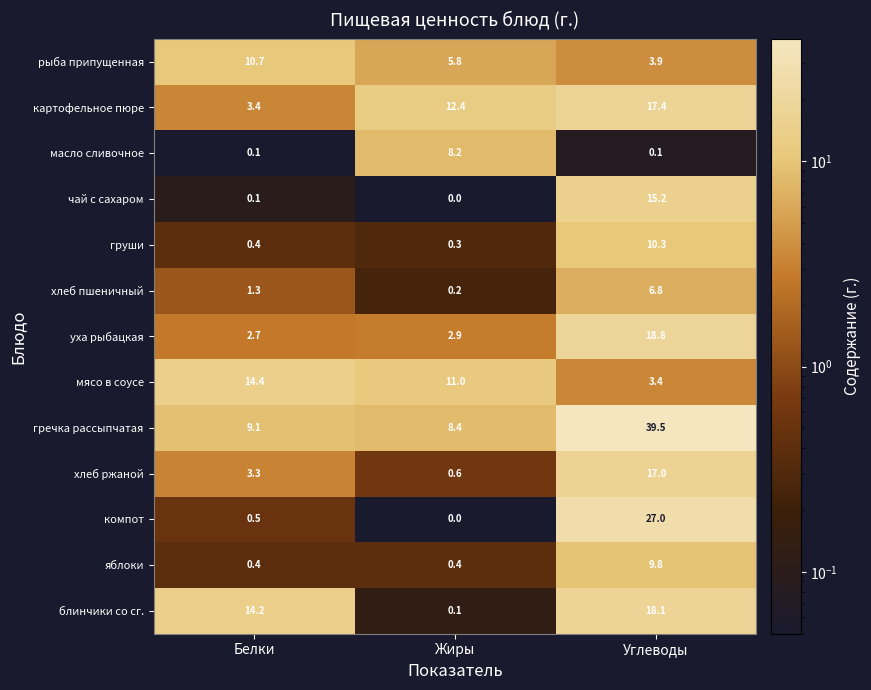

Which series changed the most between Жиры and Углеводы?

гречка рассыпчатая